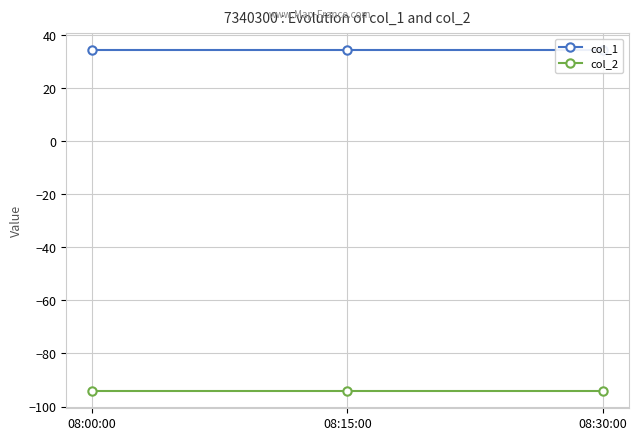

At how many categories does at least one series exceed -26?

3